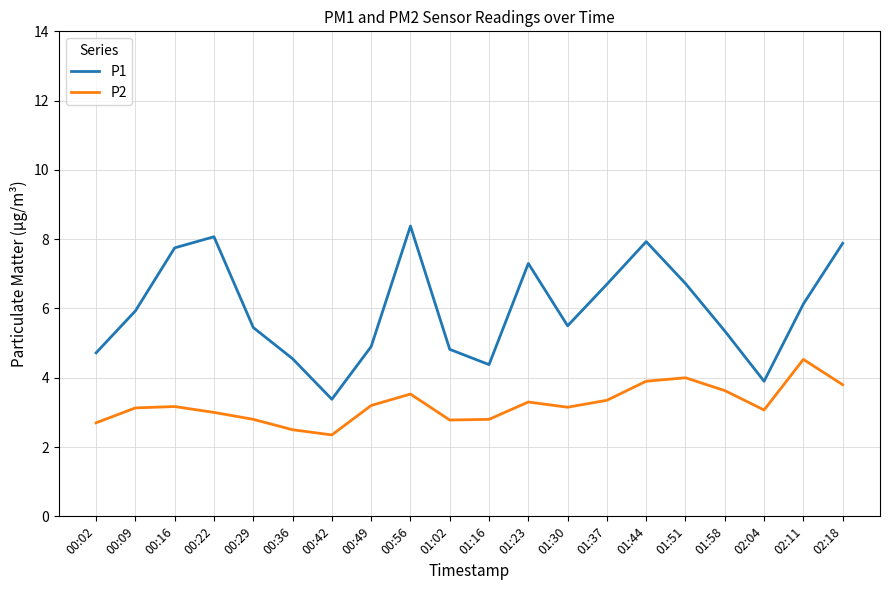

Rank the series at 00:29 from highest to lowest value.

P1, P2